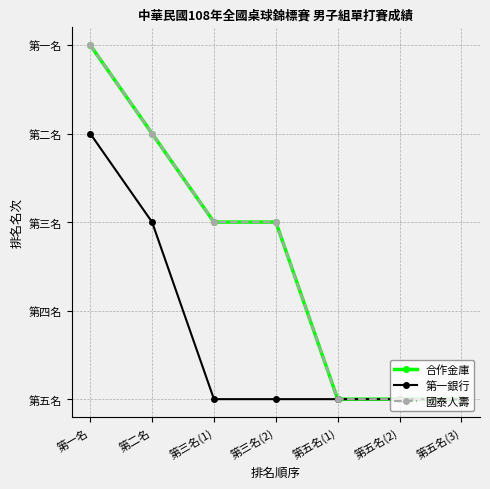

Where is 第一銀行 nearest to the value 3?

第二名